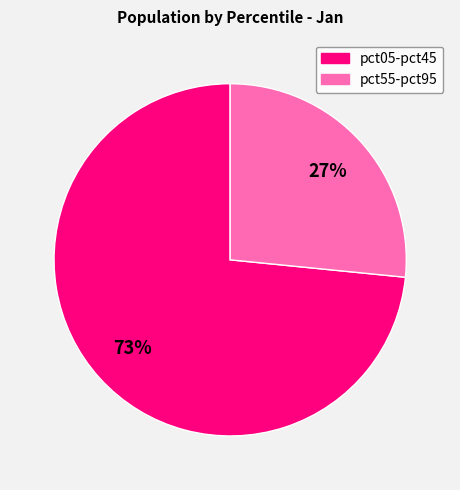

To the nearest percent, what is the average slice percentage?

50%